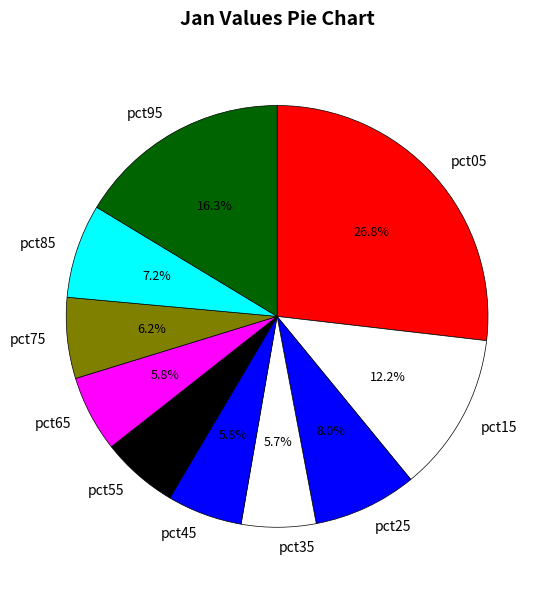

Is pct85 the majority of the pie?

No